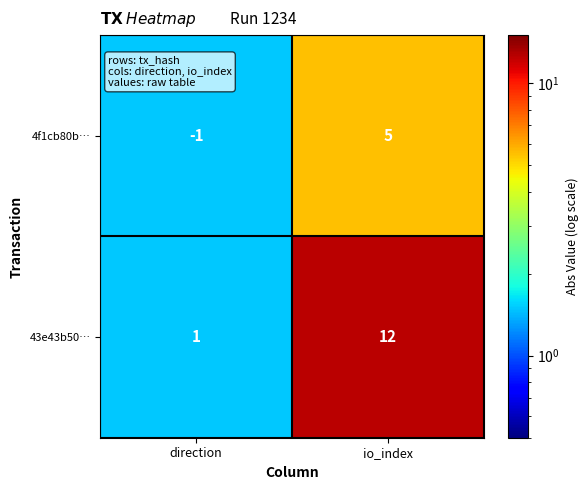

Rank the series at direction from highest to lowest value.

43e43b50…, 4f1cb80b…